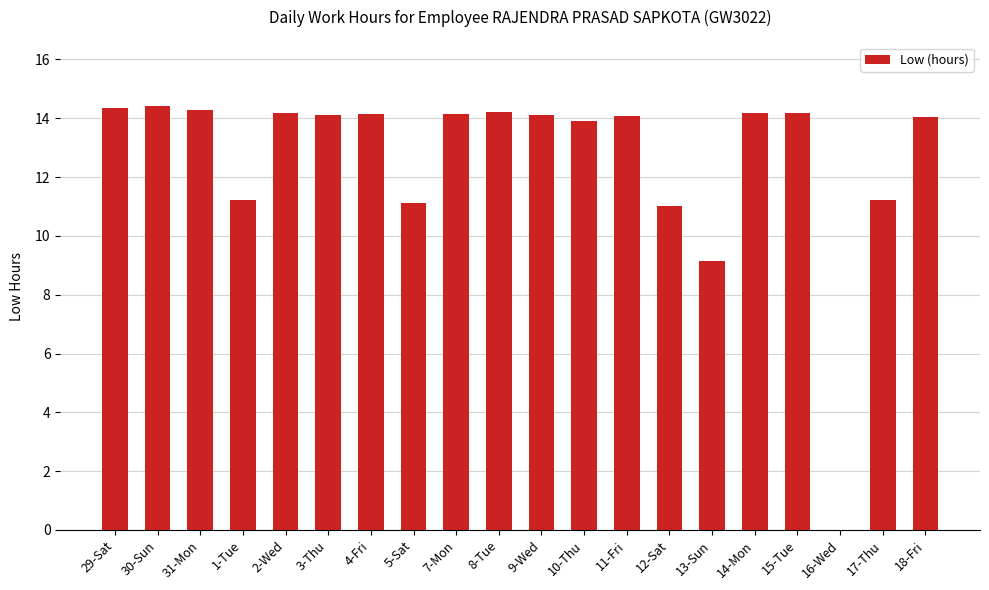

Between 3-Thu and 13-Sun, which is larger?

3-Thu